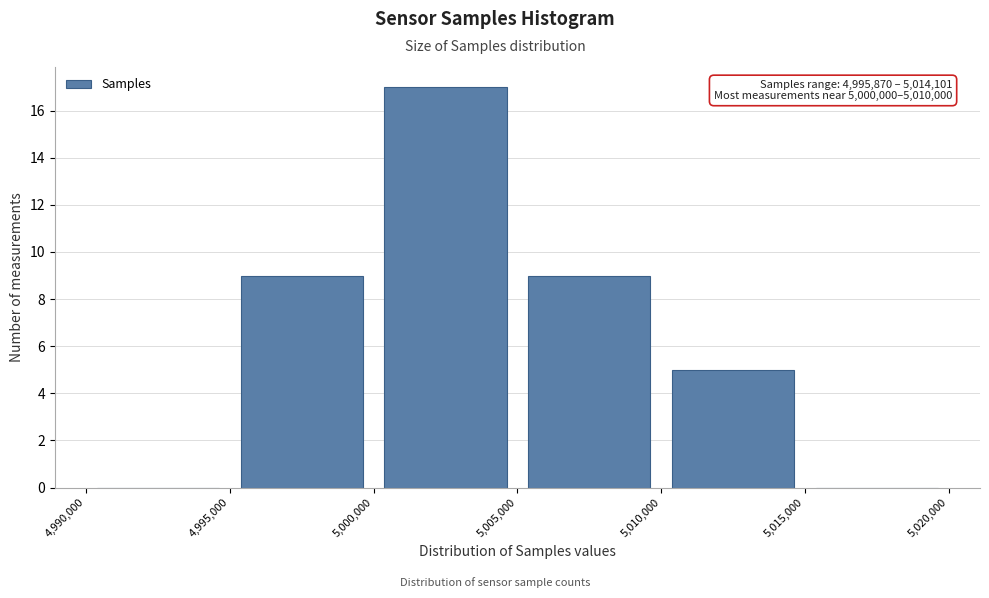

Over which range of the x-axis is the bar tallest?

5,000,000 to 5,005,000